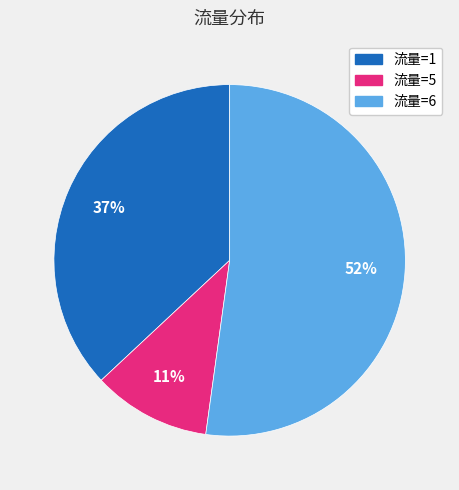

To the nearest percent, what is the average slice percentage?

33%